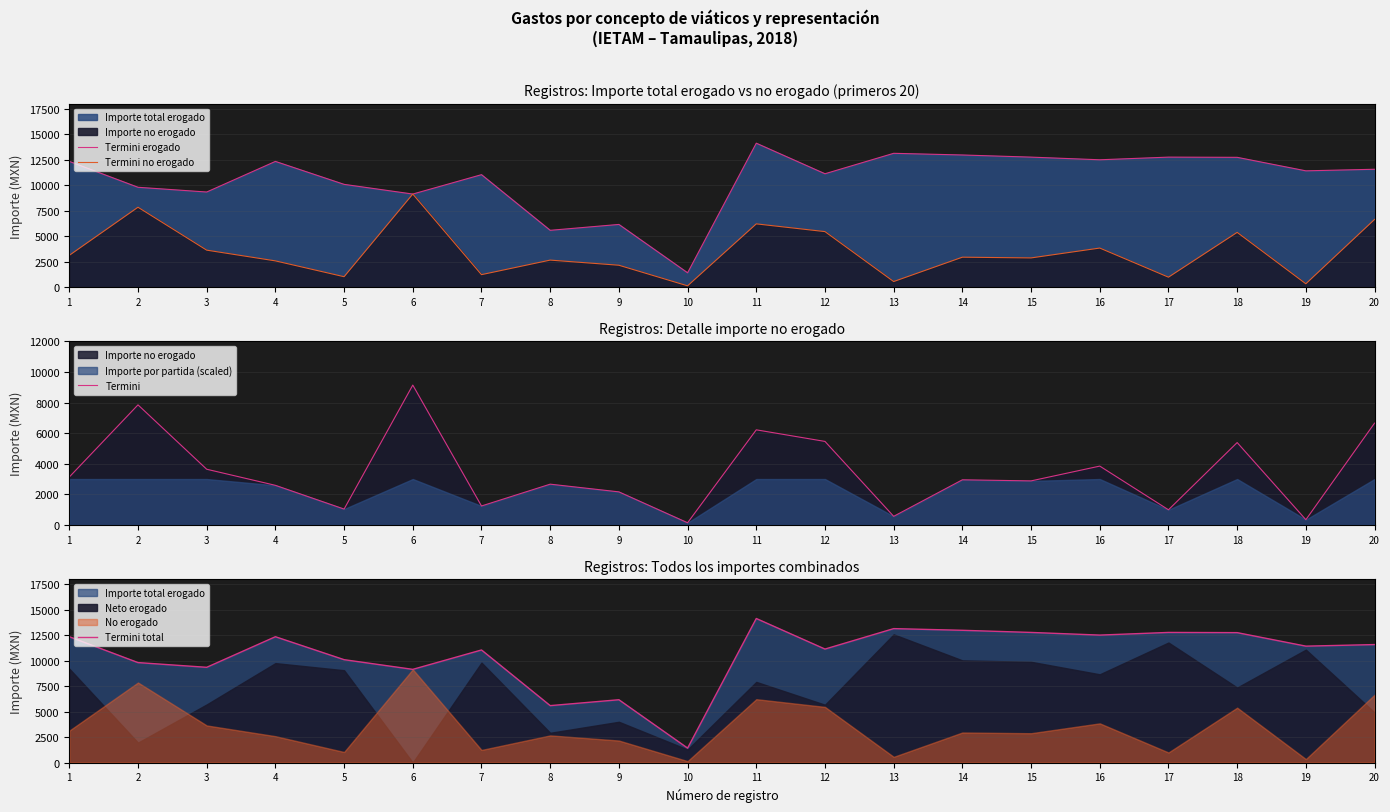

List the labels in order of Termini no erogado value, largest first.

6, 2, 20, 11, 12, 18, 16, 3, 1, 14, 15, 8, 4, 9, 7, 5, 17, 13, 19, 10